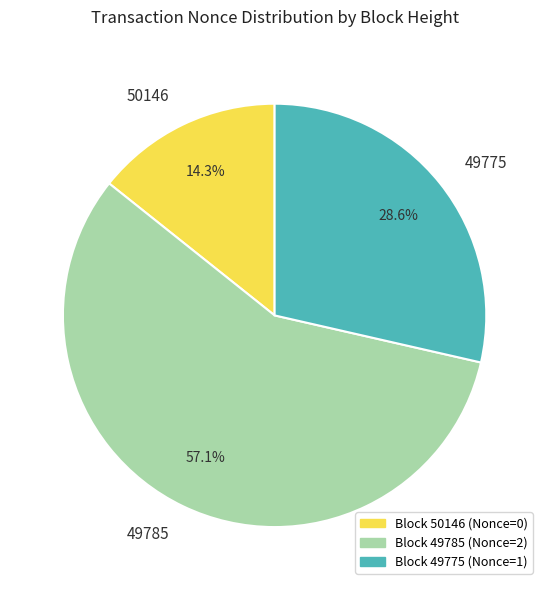

Rank the categories by value from lowest to highest.

50146, 49775, 49785